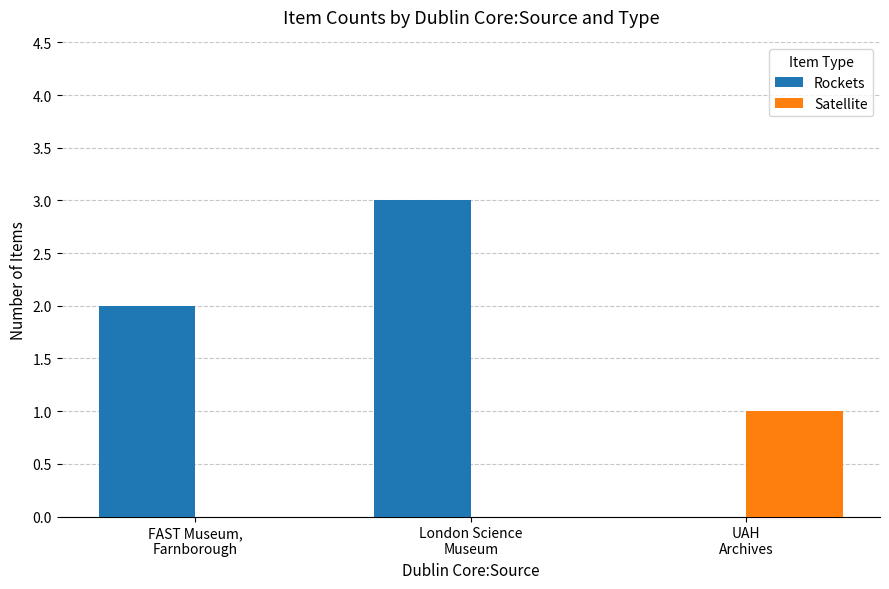

Reading left to right, transcribe all the data shown in this chart.

Rockets: 2	3	0
Satellite: 0	0	1